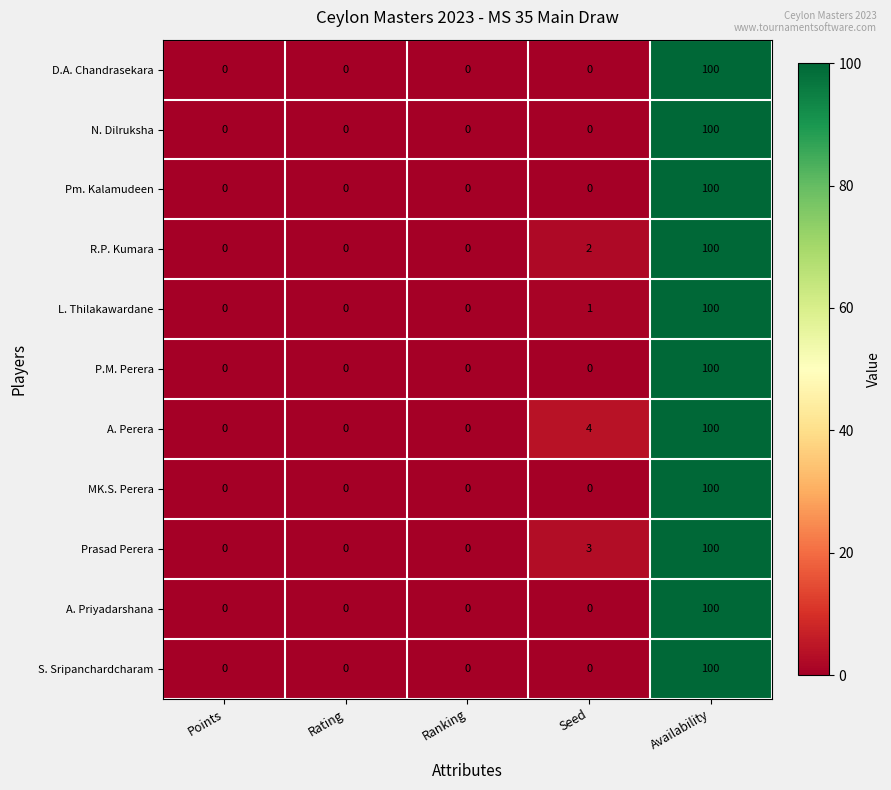

Which series changed the most between Points and Seed?

A. Perera